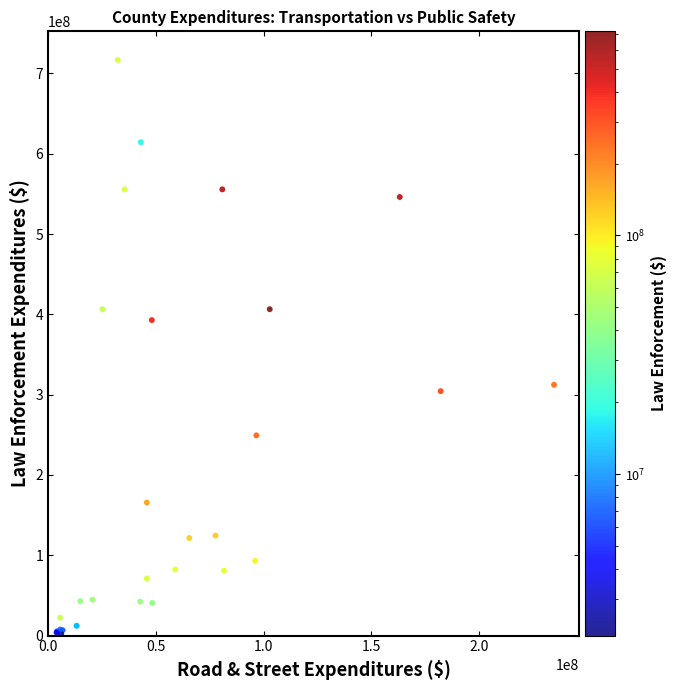

What Y value in the scatter plot is closest to 359379183?

392833523